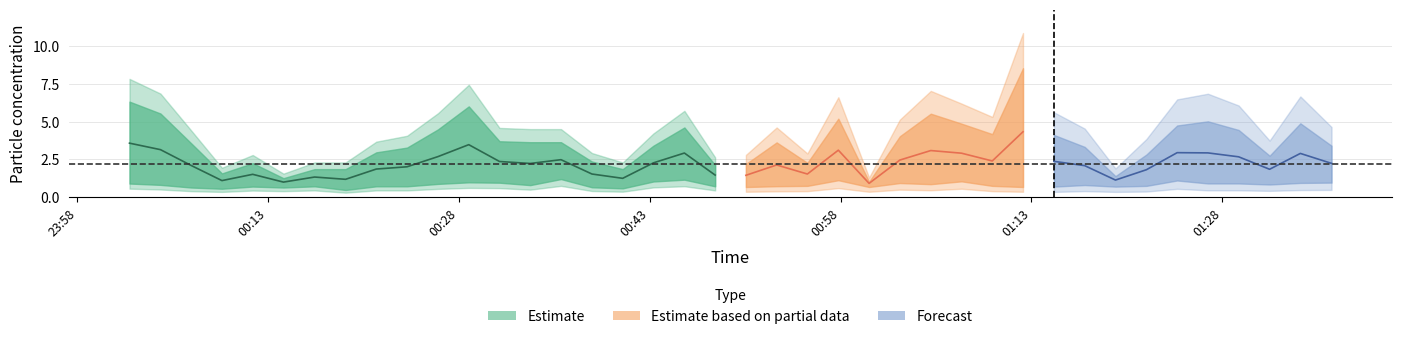

Is it true that SDS_P1 equals 1.3 at 2023/12/25 00:21:30?

False